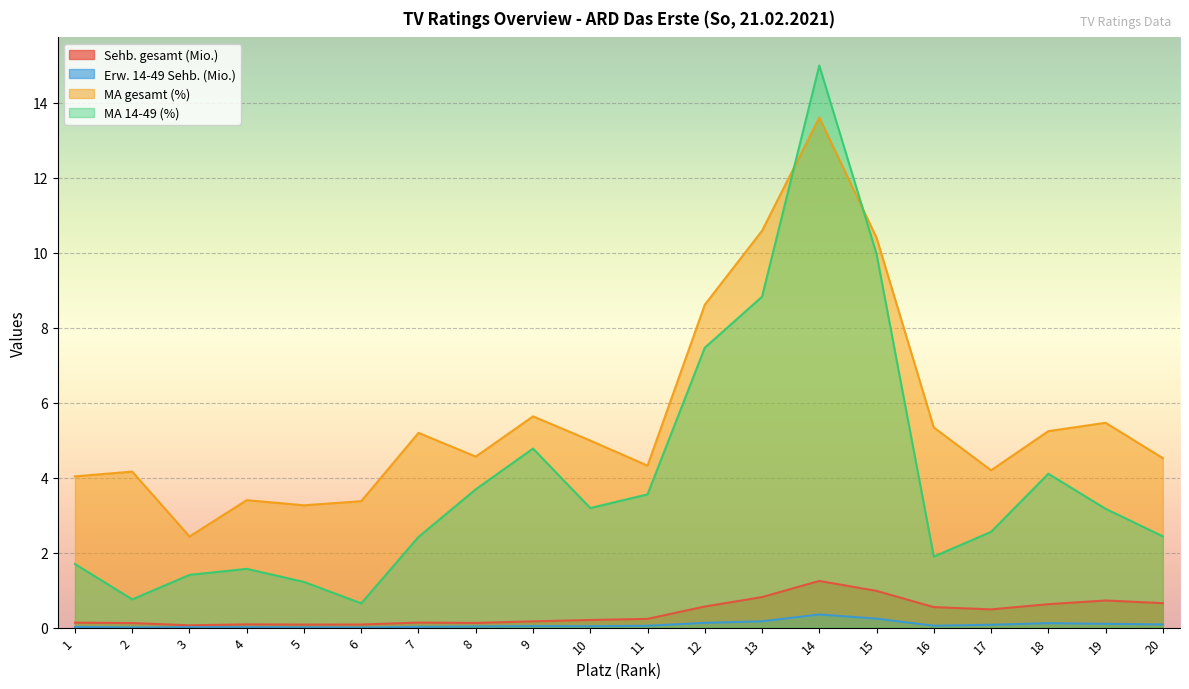

Is it true that MA 14-49 (%) equals 1.3 at 17?

False